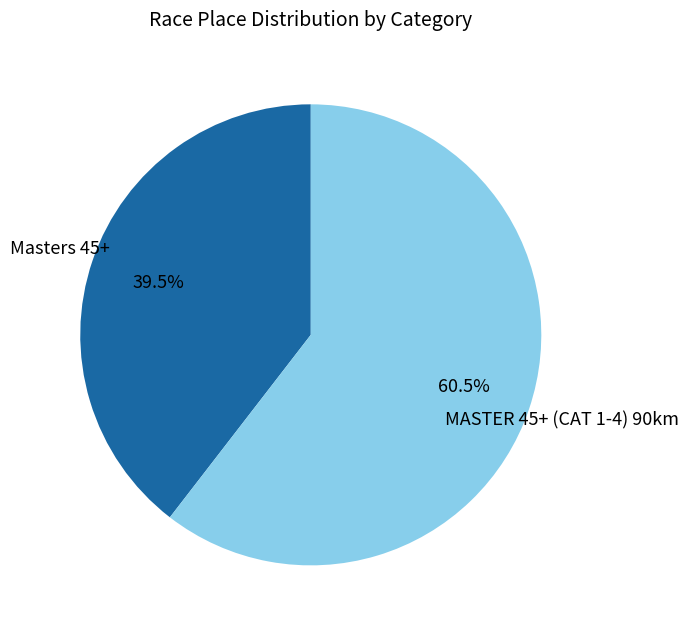

Rank the categories by value from lowest to highest.

Masters 45+, MASTER 45+ (CAT 1-4) 90km